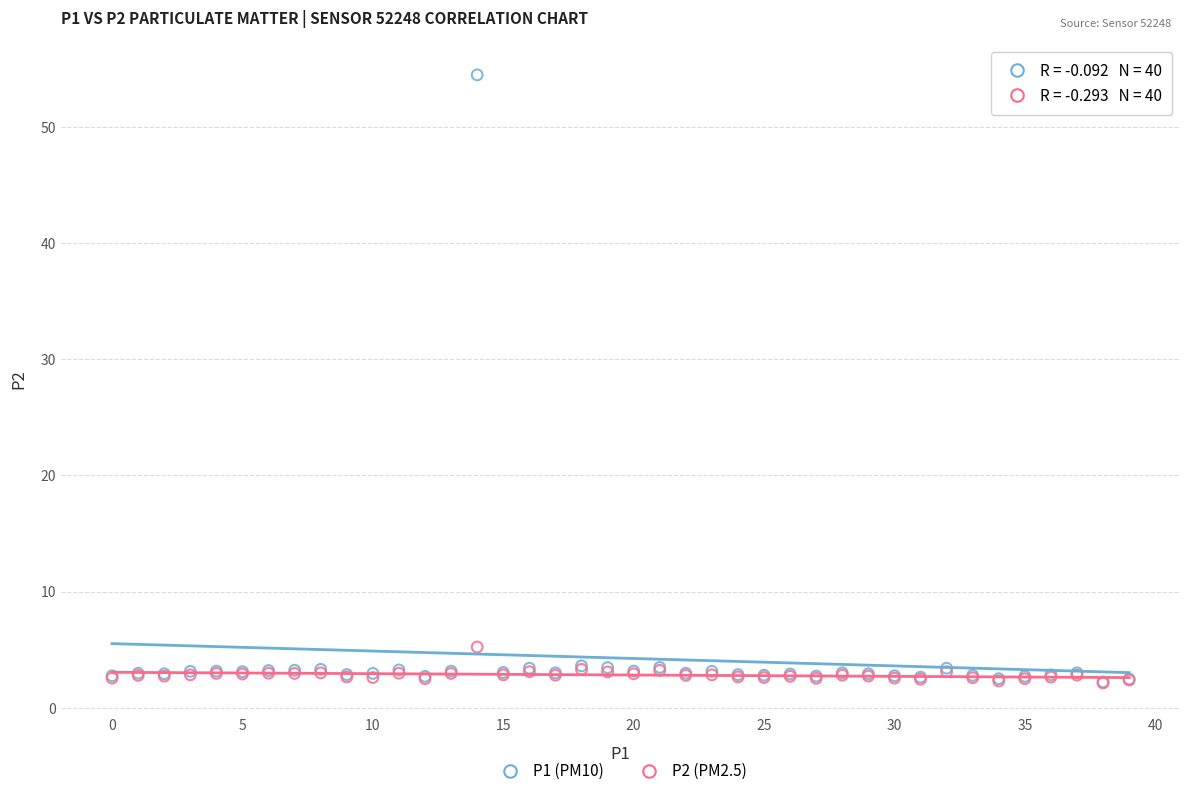

Across all series, what Y value is closest to 28?

5.2